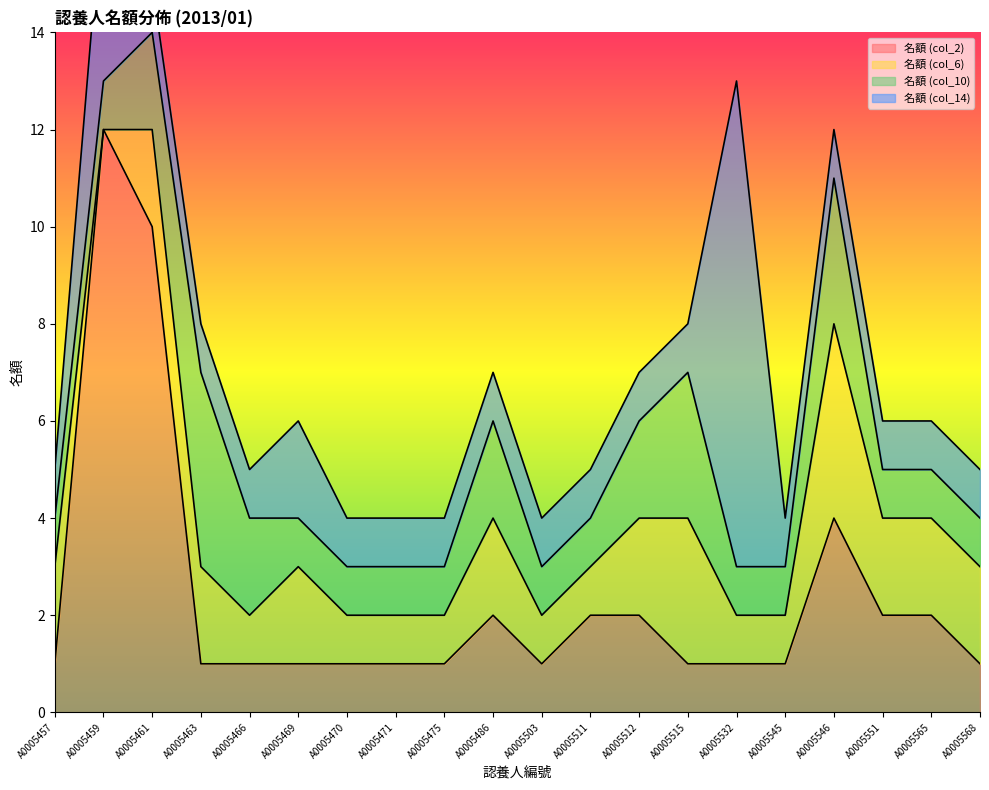

Reading left to right, list all the values displayed in this chart.

名額 (col_2): 1	12	10	1	1	1	1	1	1	2	1	2	2	1	1	1	4	2	2	1
名額 (col_6): 2	0	2	2	1	2	1	1	1	2	1	1	2	3	1	1	4	2	2	2
名額 (col_10): 1	1	2	4	2	1	1	1	1	2	1	1	2	3	1	1	3	1	1	1
名額 (col_14): 1	4	1	1	1	2	1	1	1	1	1	1	1	1	10	1	1	1	1	1